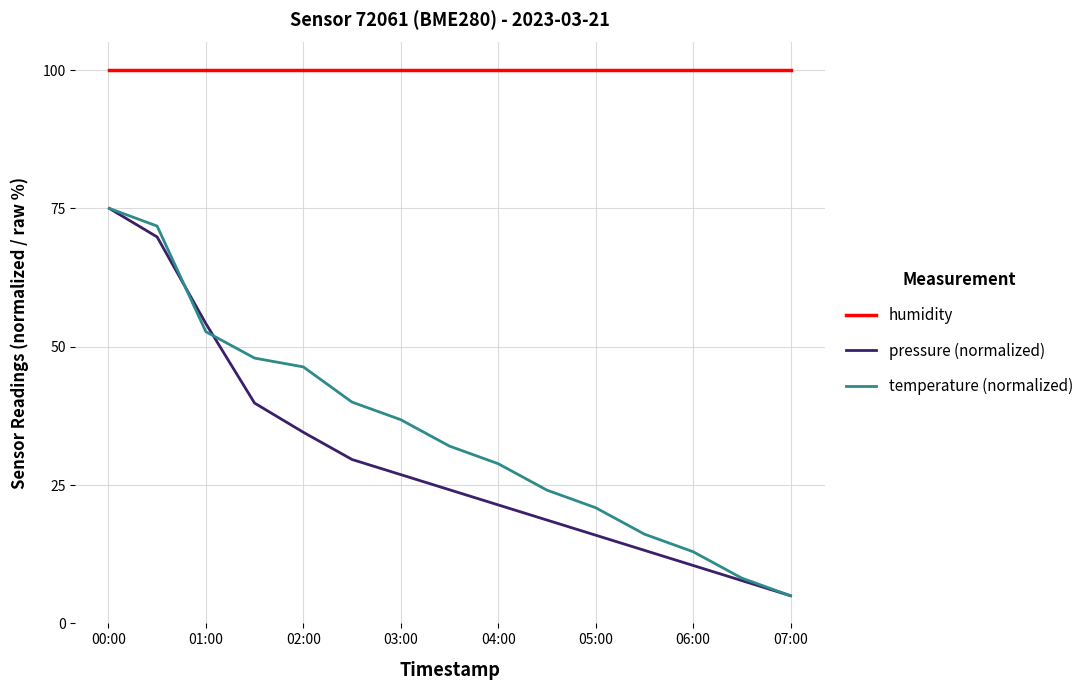

What is the maximum value for pressure (normalized)?

75.0